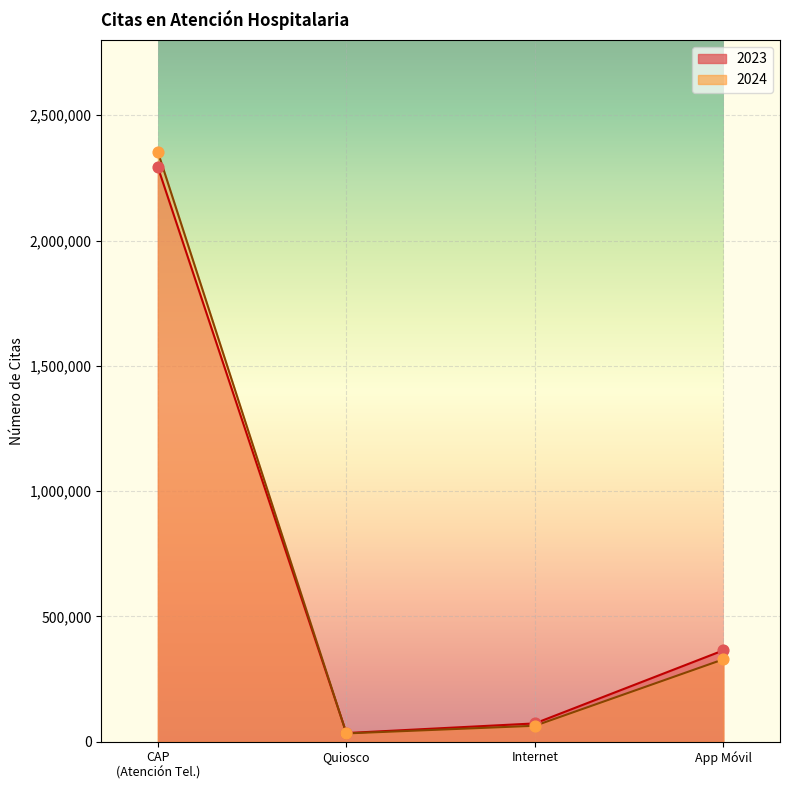

Which series reaches the maximum Y coordinate?

2024